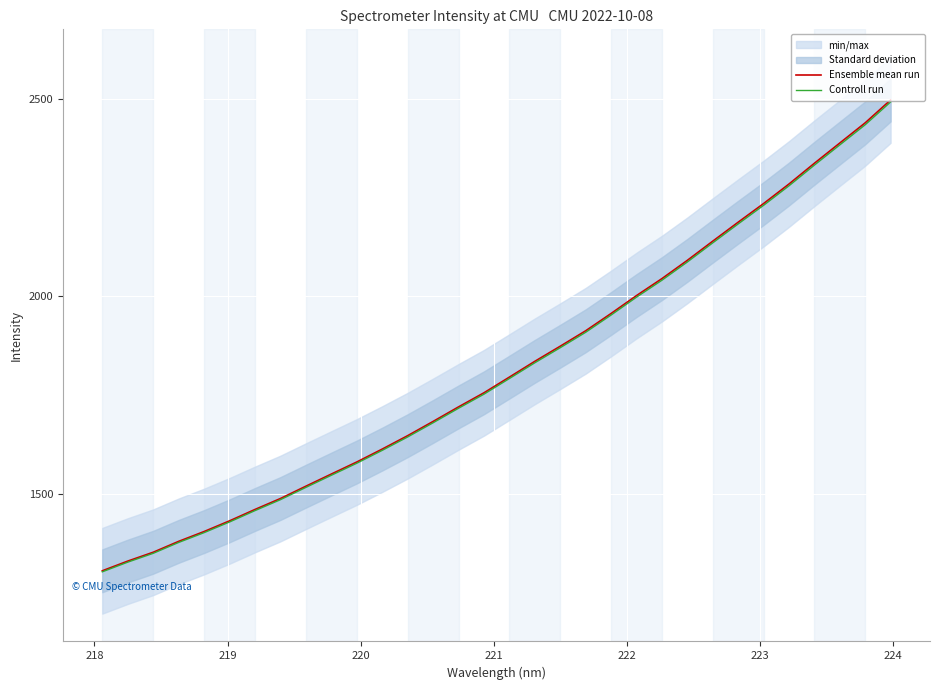

What is the minimum value for Controll run?

1302.5